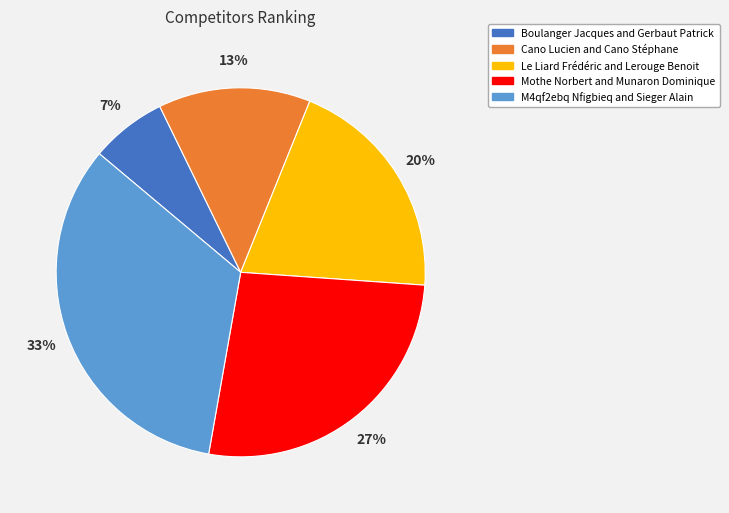

To the nearest percent, what percentage of the pie is Boulanger Jacques and Gerbaut Patrick?

7%